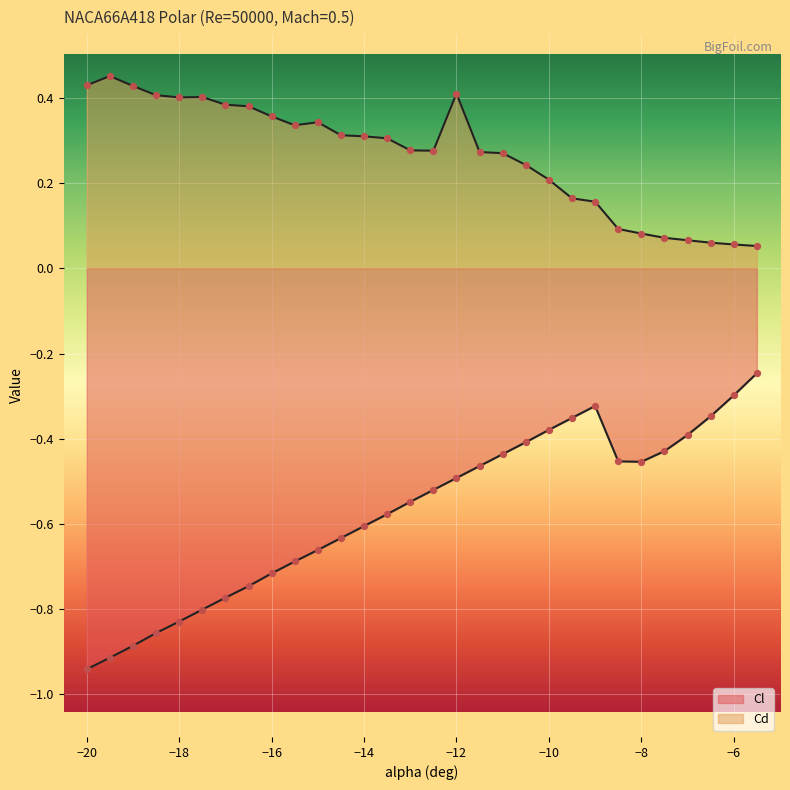

What is the total value across all series at -14?

-0.3